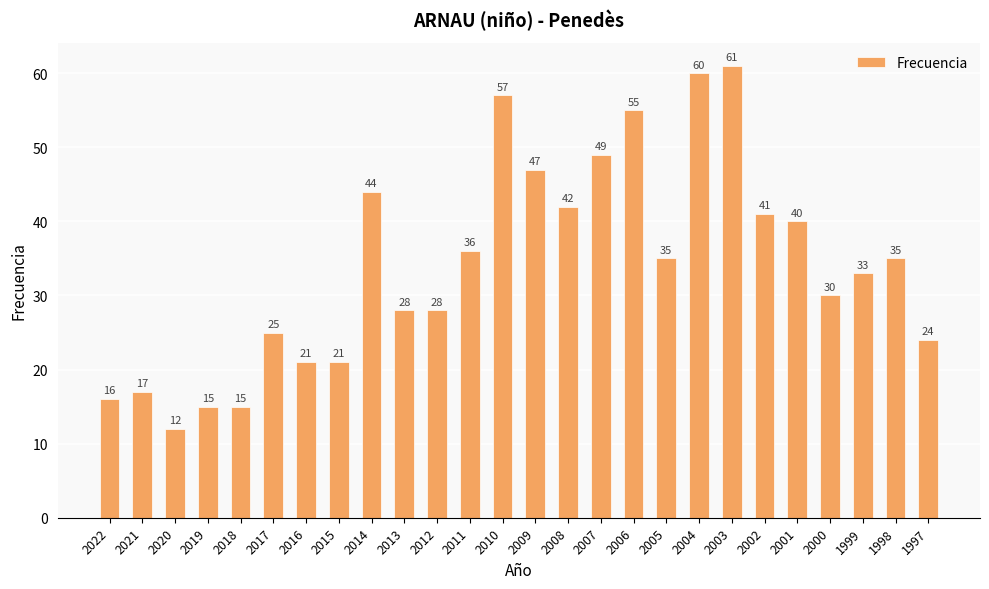

Reading left to right, transcribe all the data shown in this chart.

2022=16	2021=17	2020=12	2019=15	2018=15	2017=25	2016=21	2015=21	2014=44	2013=28	2012=28	2011=36	2010=57	2009=47	2008=42	2007=49	2006=55	2005=35	2004=60	2003=61	2002=41	2001=40	2000=30	1999=33	1998=35	1997=24